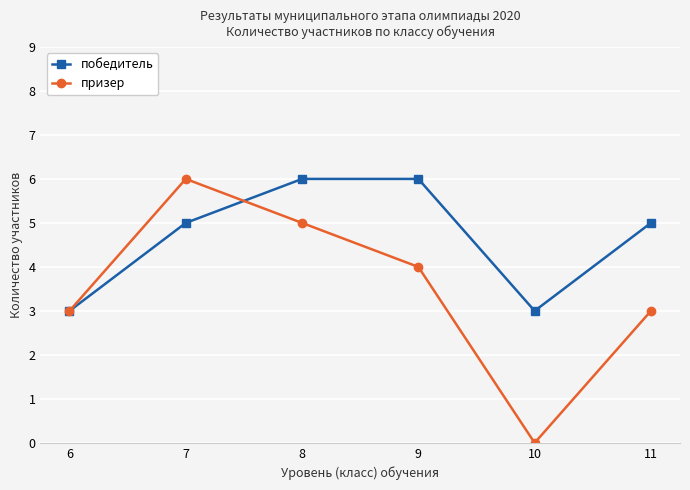

Rank the series at 11 from highest to lowest value.

победитель, призер